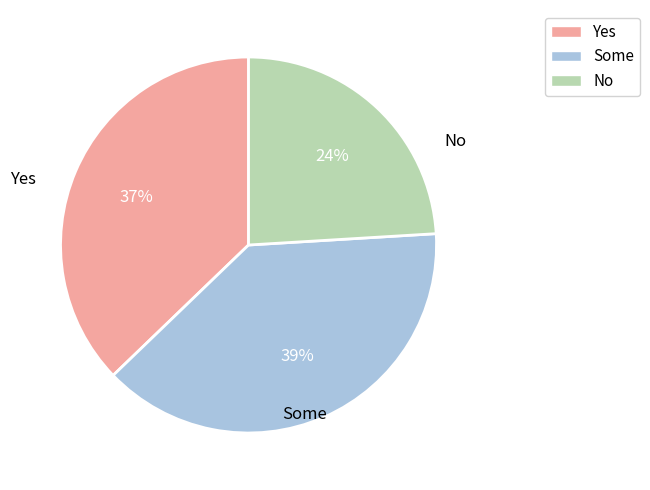

How many segments does this pie chart have?

3